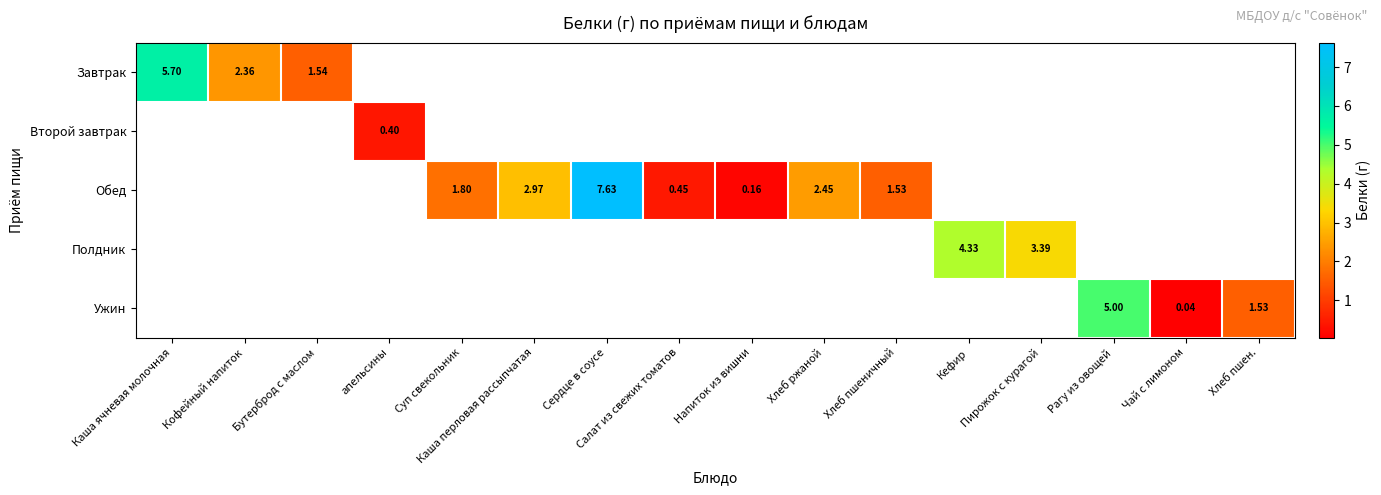

Count the number of categories in the chart.

16